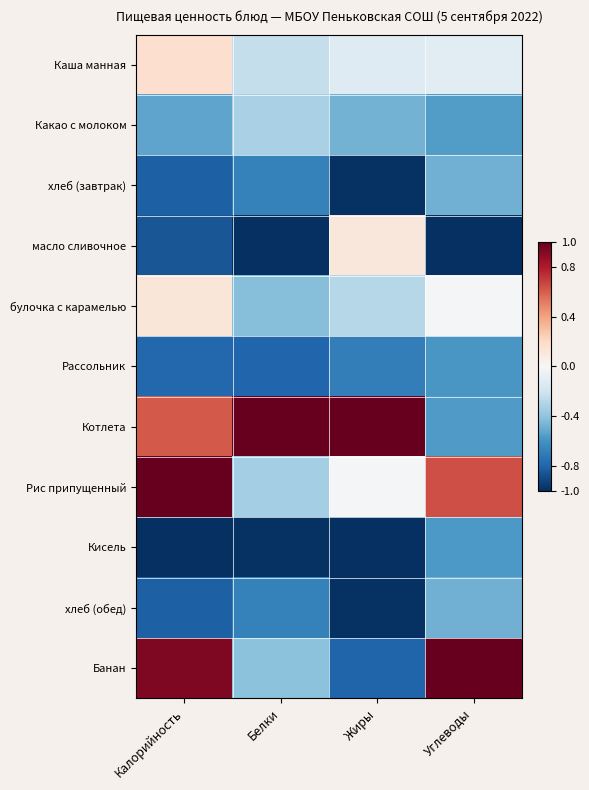

Which label corresponds to the largest value in the chart?

Белки